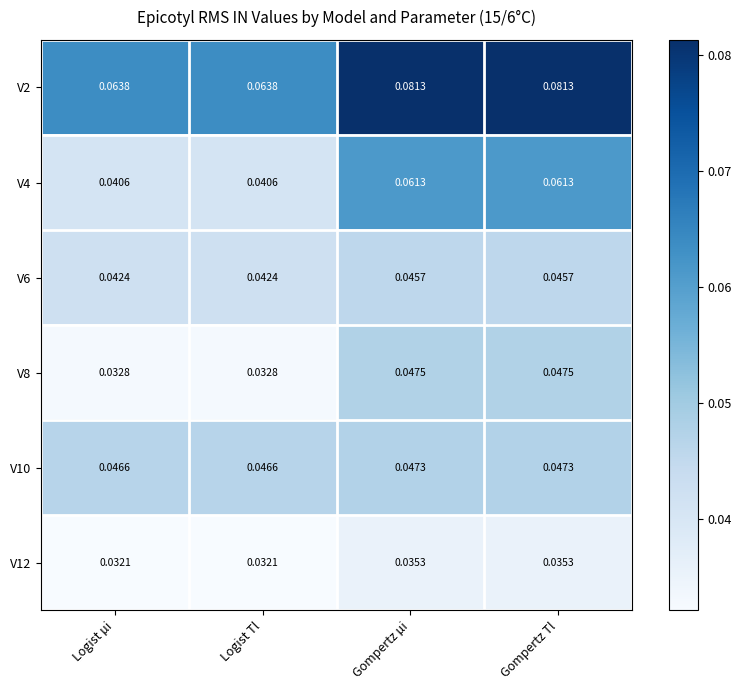

How many categories are shown in the chart?

4